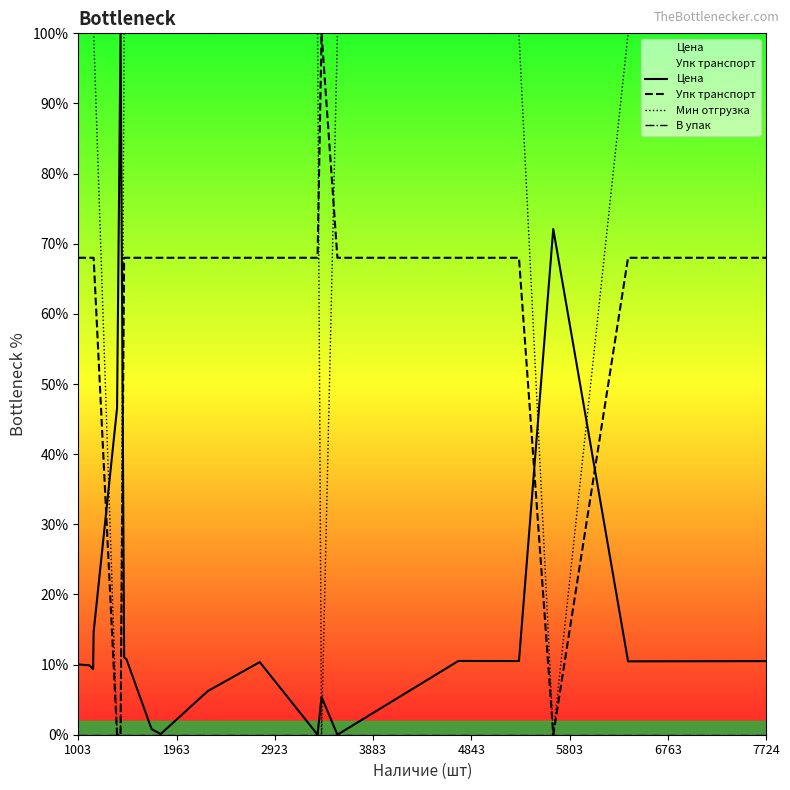

What is the maximum value for Упк транспорт?

100